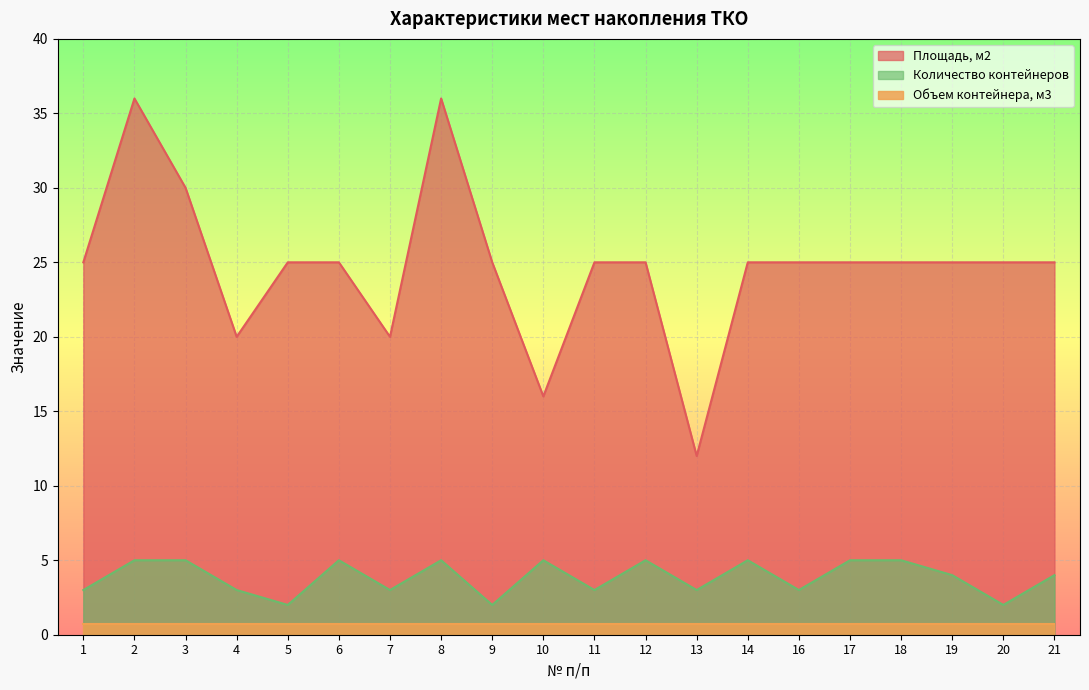

True or false: Площадь, м2 and Количество контейнеров intersect in this chart.

False